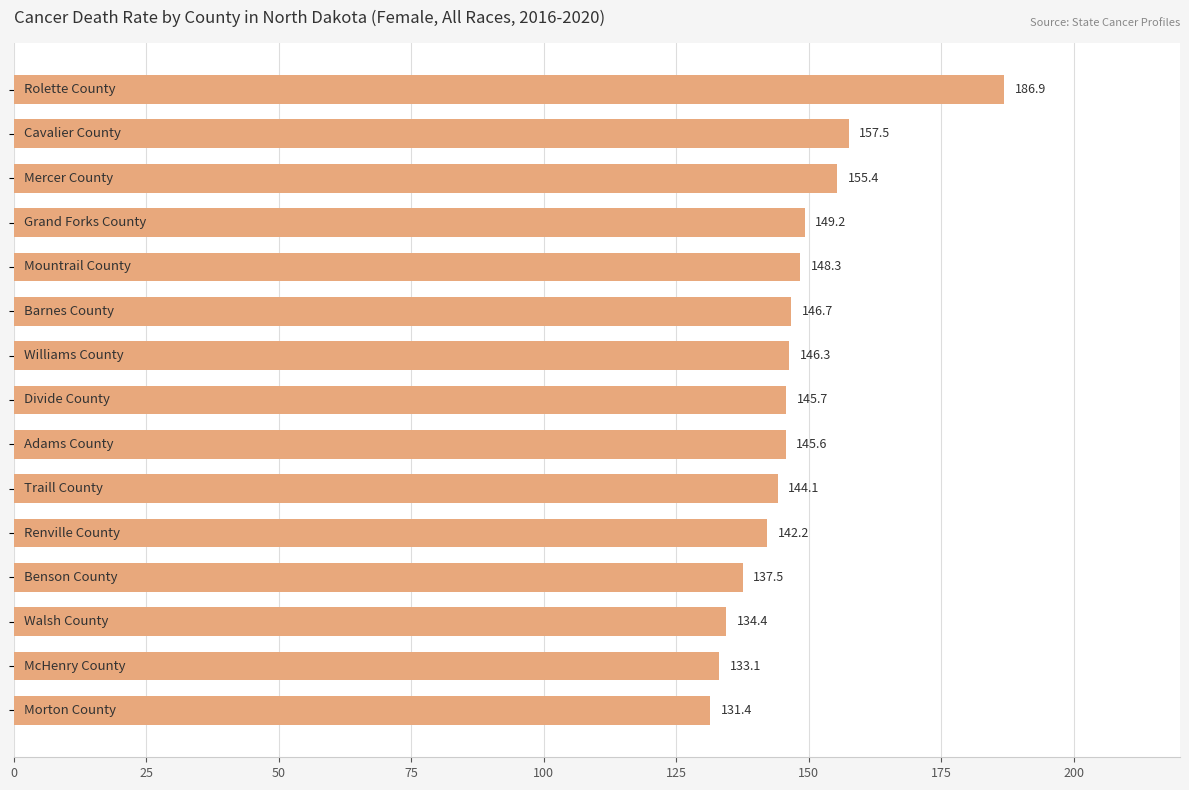

What is the value of the 1st bar from the top?

186.9